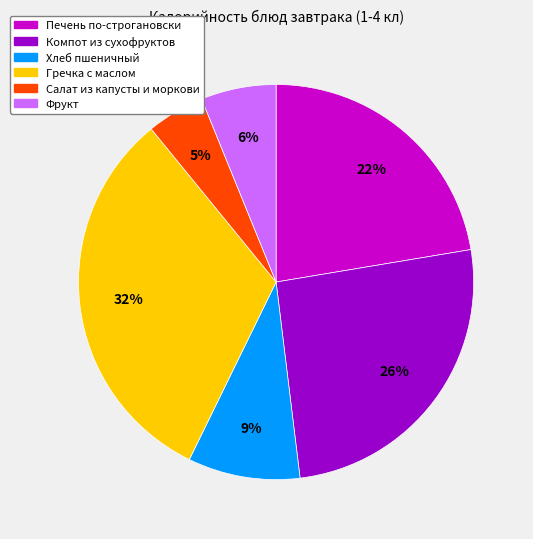

Does any single category account for the majority?

No